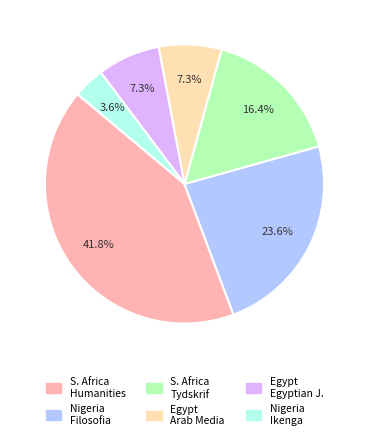

Does any single category account for the majority?

No